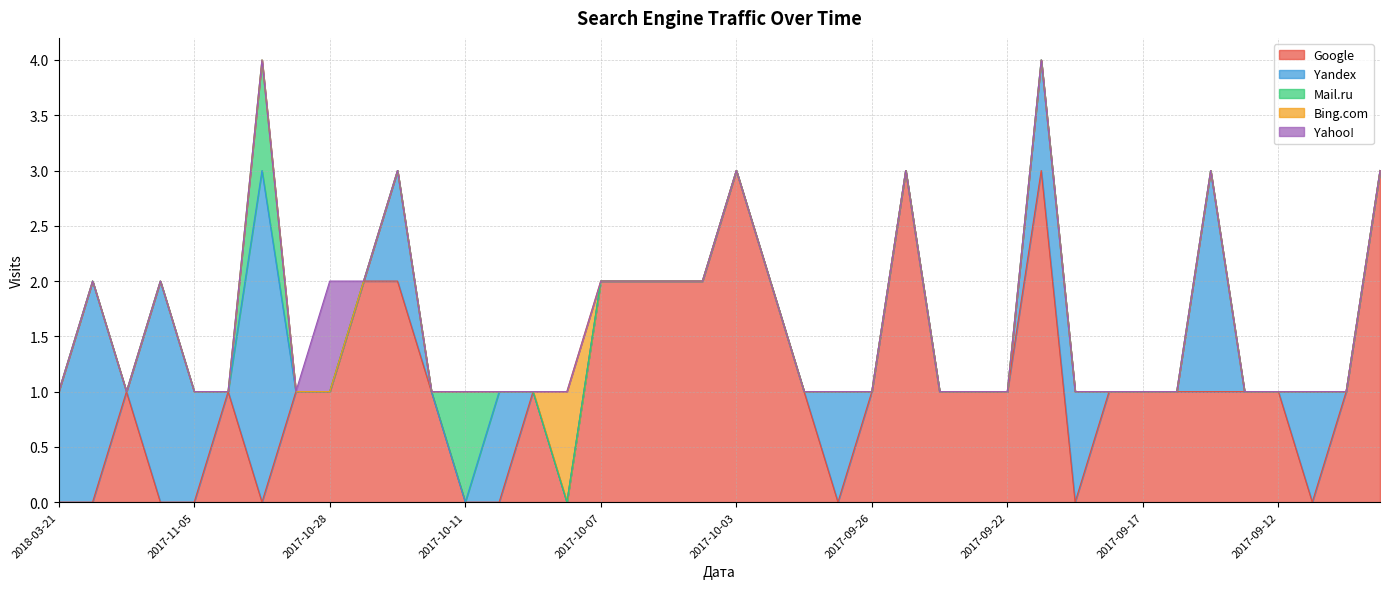

List the labels in order of Google value, smallest first.

2018-03-21, 2018-01-07, 2017-11-06, 2017-11-05, 2017-11-02, 2017-10-11, 2017-10-10, 2017-10-08, 2017-09-28, 2017-09-19, 2017-09-11, 2017-11-26, 2017-11-03, 2017-11-01, 2017-10-28, 2017-10-14, 2017-10-09, 2017-09-30, 2017-09-26, 2017-09-24, 2017-09-23, 2017-09-22, 2017-09-18, 2017-09-17, 2017-09-15, 2017-09-14, 2017-09-13, 2017-09-12, 2017-09-10, 2017-10-26, 2017-10-20, 2017-10-07, 2017-10-06, 2017-10-05, 2017-10-04, 2017-10-02, 2017-10-03, 2017-09-25, 2017-09-20, 2017-09-07